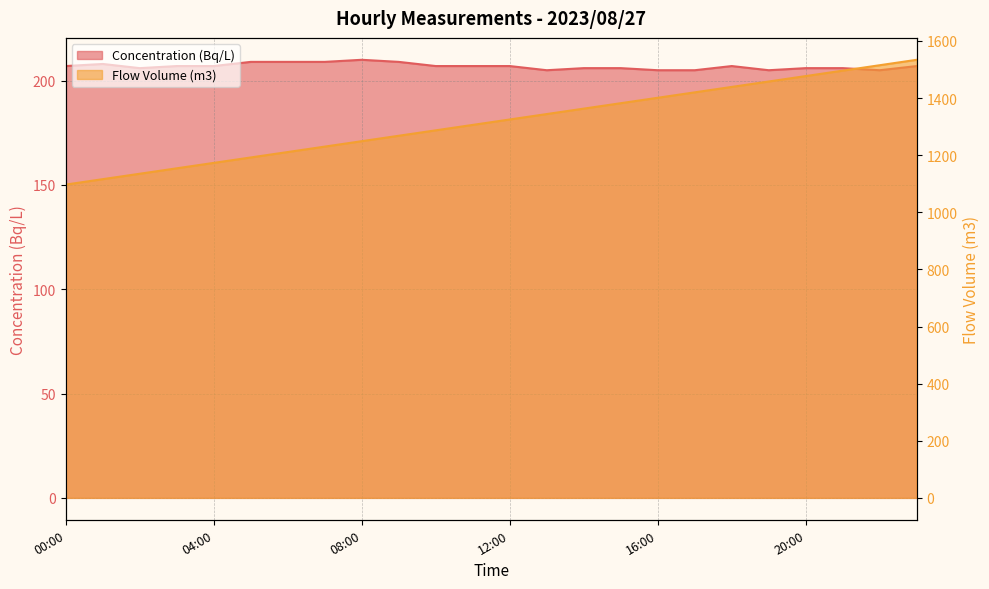

True or false: Concentration (Bq/L) and Flow Volume (m3) intersect in this chart.

False